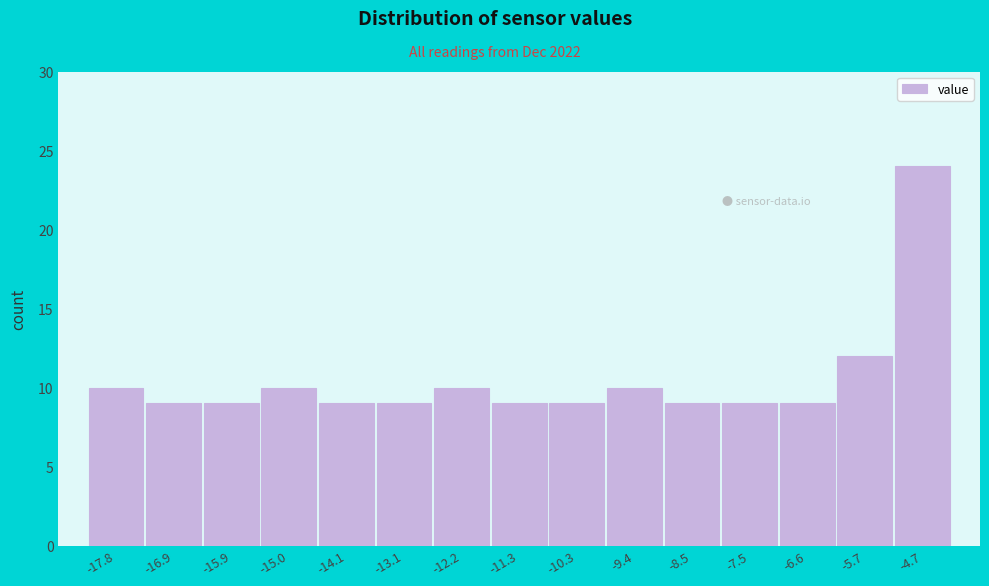

Reading left to right, extract all data points from this chart.

10	9	9	10	9	9	10	9	9	10	9	9	9	12	24